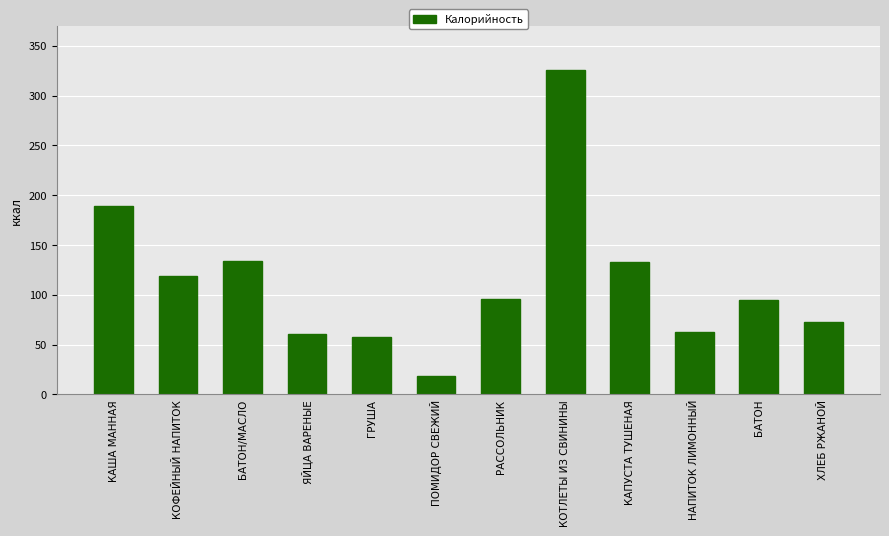

Approximately how many times larger is the value at ЯЙЦА ВАРЕНЫЕ compared to КАША МАННАЯ?

0.3